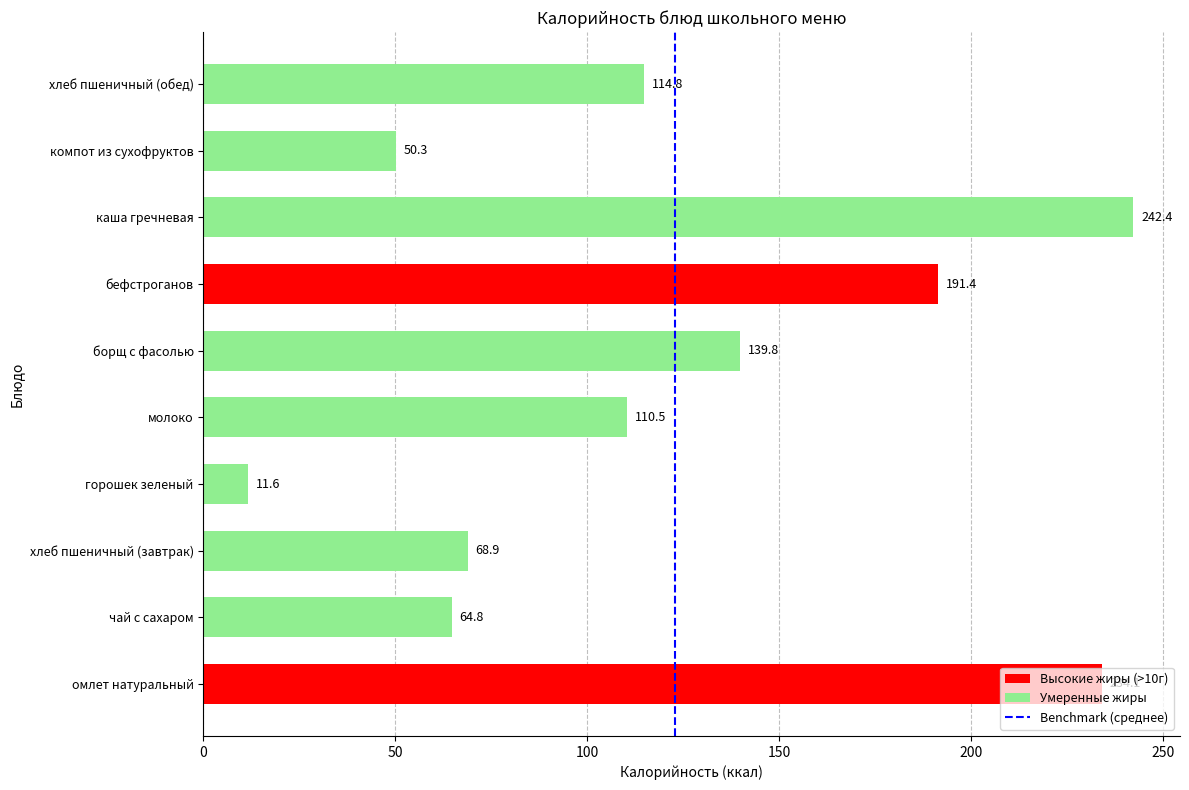

What is the average value?

122.9